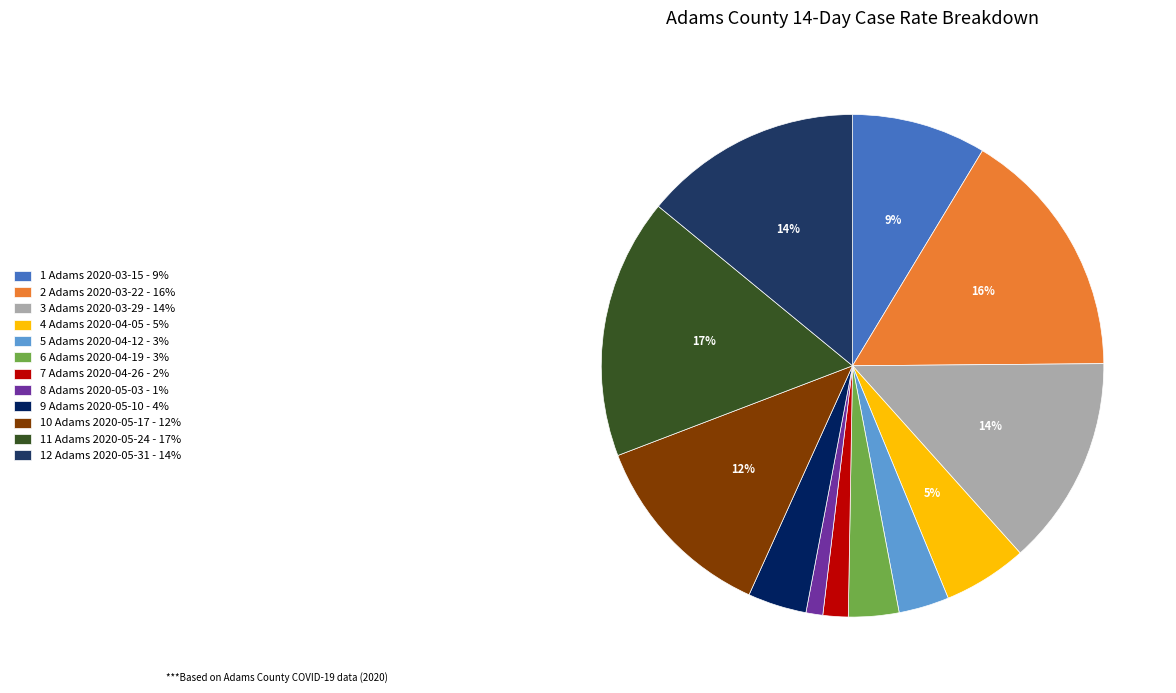

How many slices are in this pie chart?

12